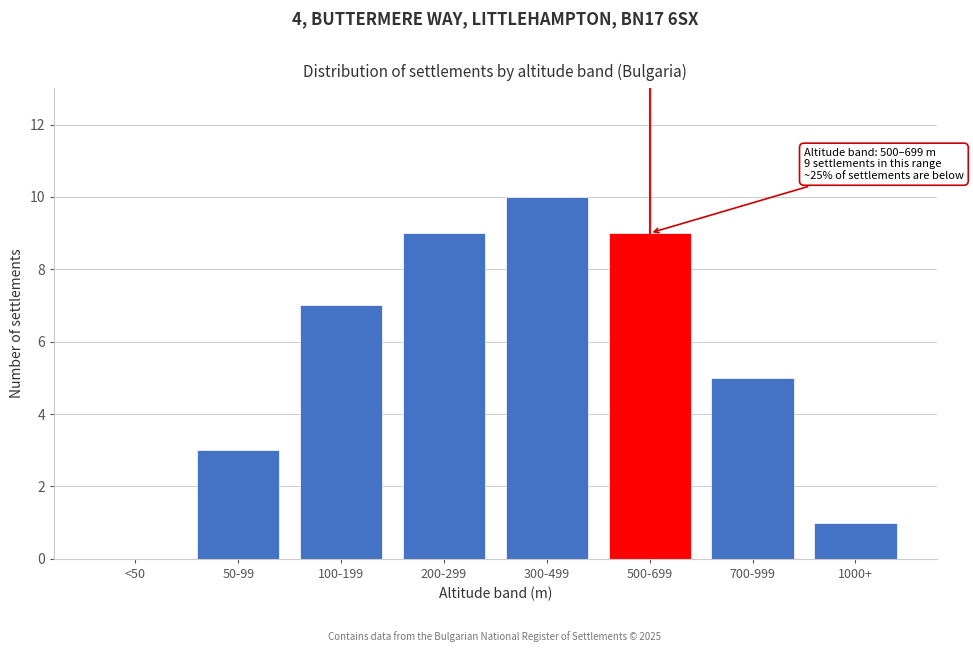

Reading left to right, transcribe all the data shown in this chart.

<50=0	50-99=3	100-199=7	200-299=9	300-499=10	500-699=9	700-999=5	1000+=1